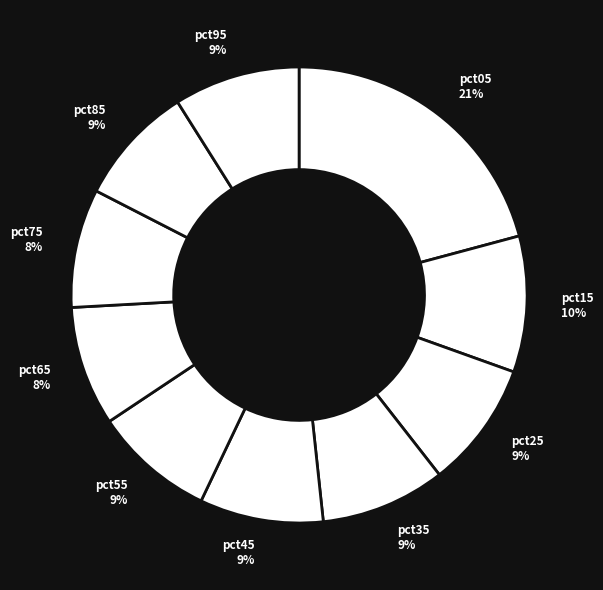

Rank the categories by value from highest to lowest.

pct05, pct15, pct25, pct95, pct35, pct45, pct55, pct85, pct65, pct75